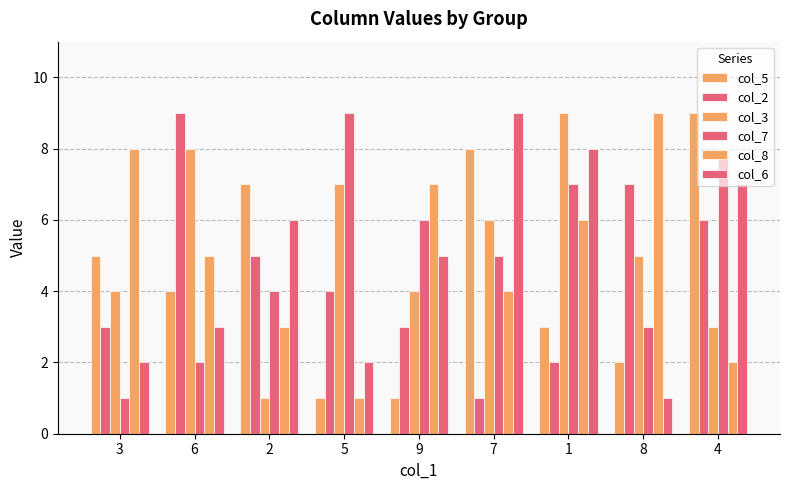

At which category is the sum across all series the highest?

1